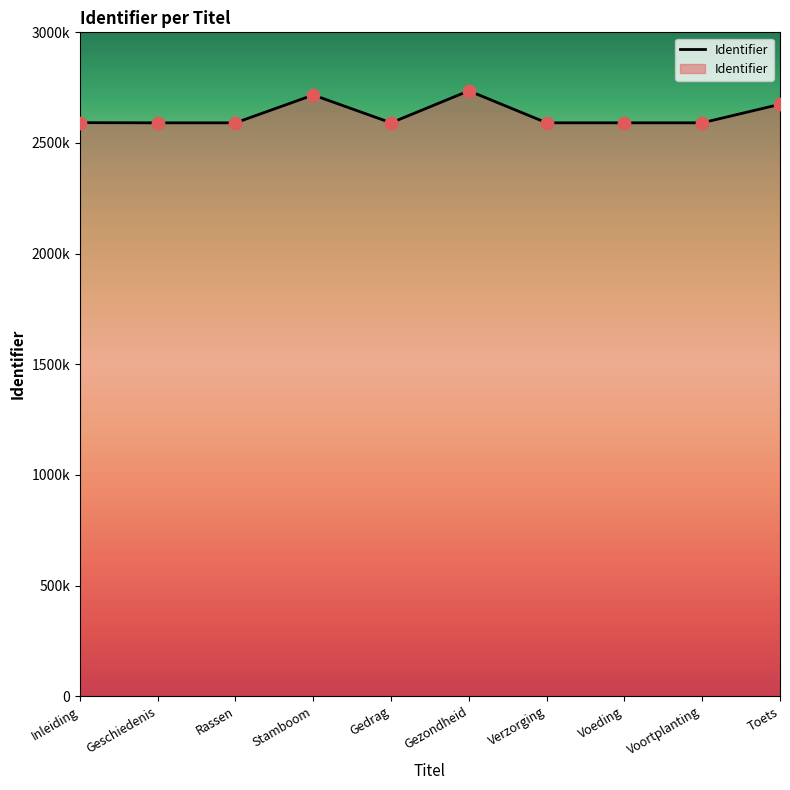

What is the change in value from Geschiedenis to Rassen?

+2